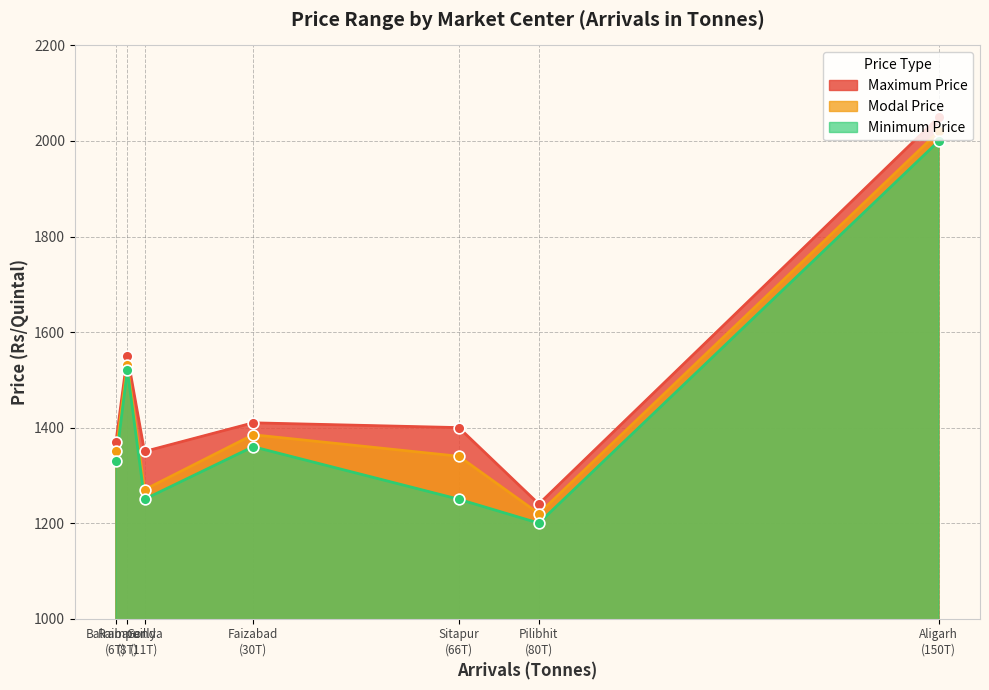

Is the value of Maximum Price at Balrampur greater than the value of Minimum Price at Raibareilly?

No